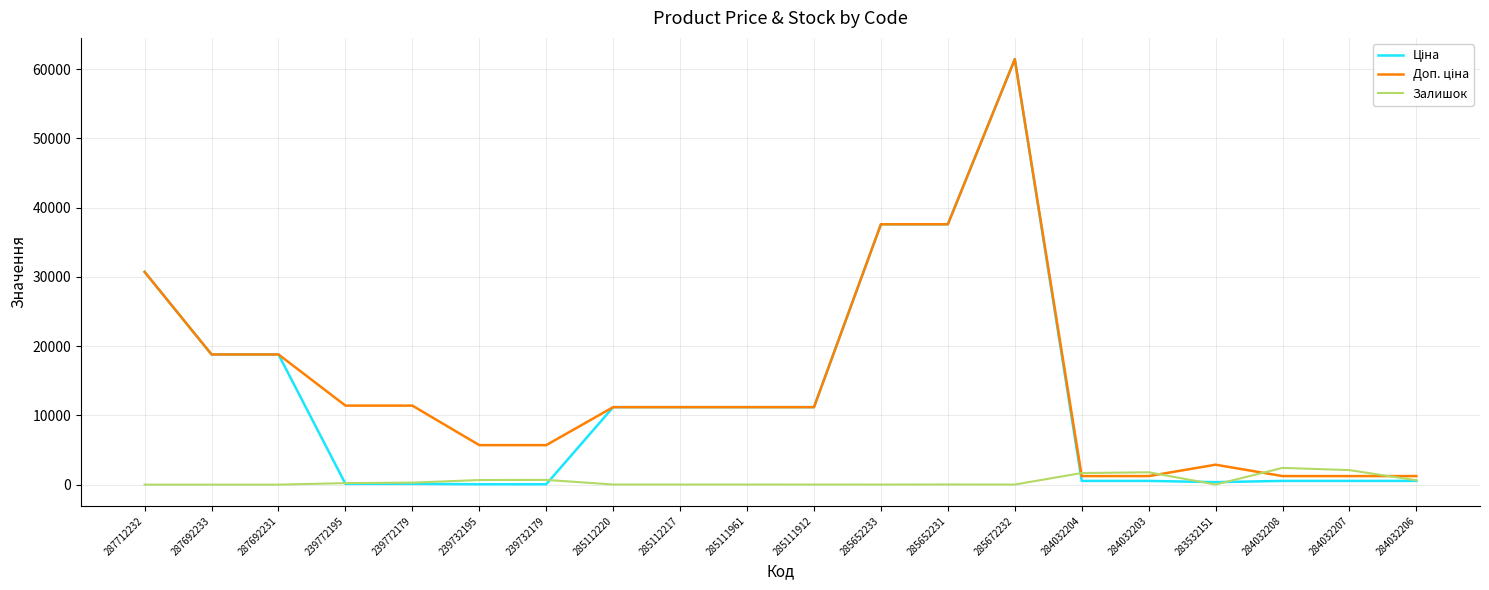

What is the maximum value for Залишок?

2419.0